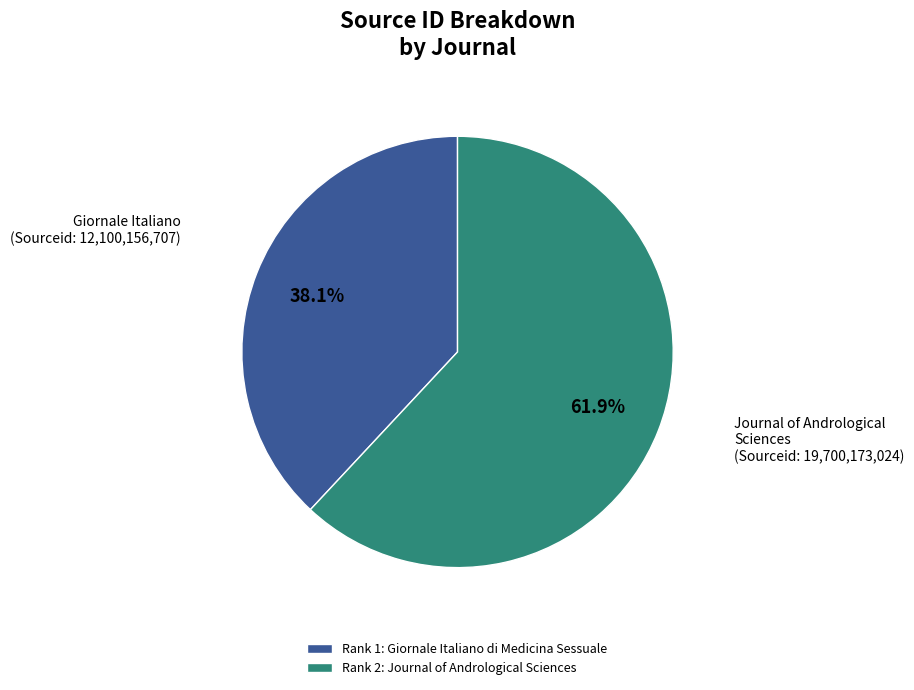

Does Giornale Italiano (Sourceid: 12,100,156,707) represent more than half of the total?

No